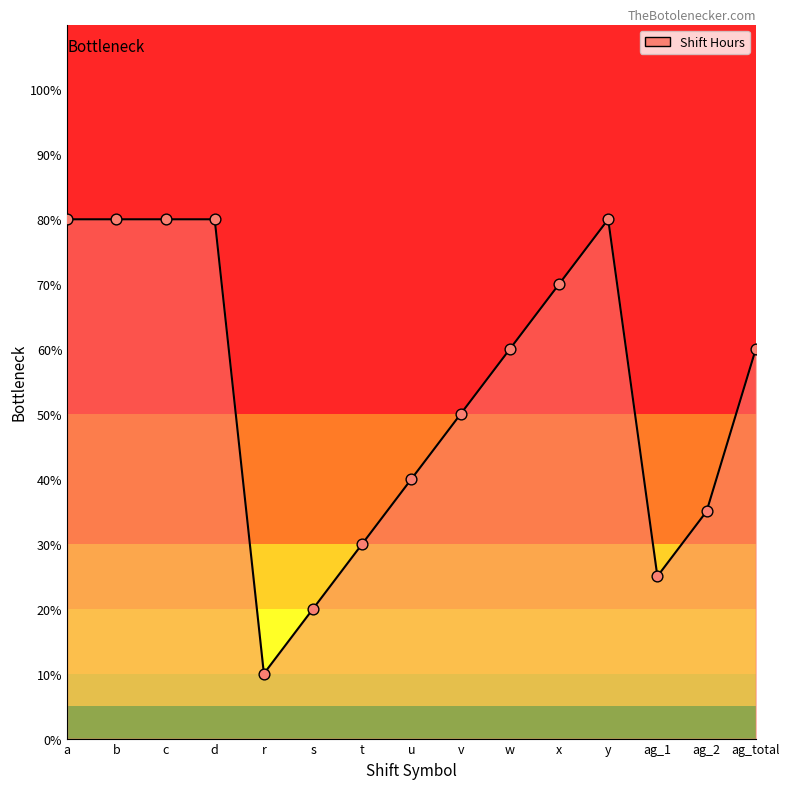

What is the change in value from v to w?

+10